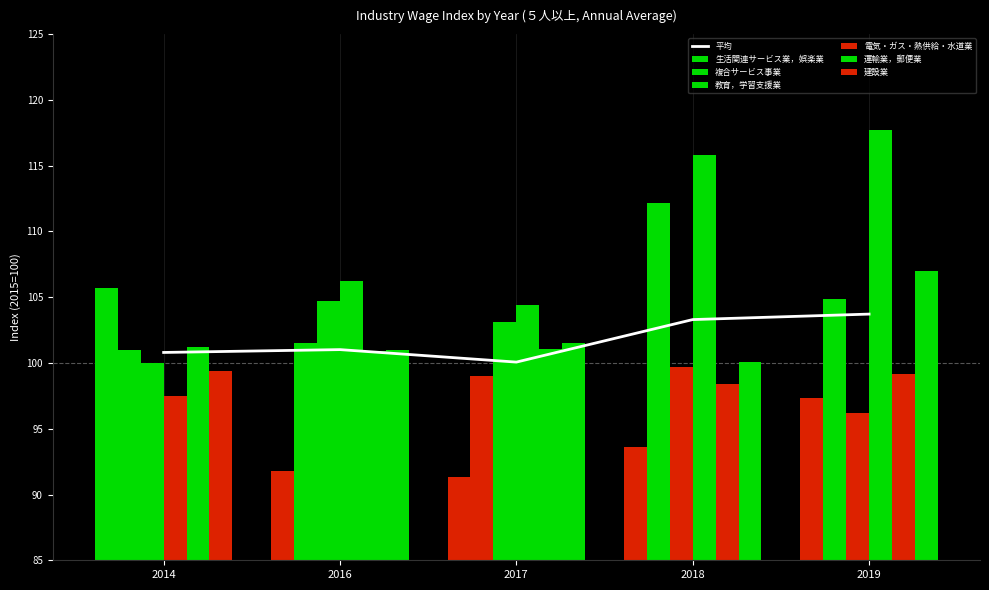

What is the value of the 教育，学習支援業 bar at the 4th from the left?

99.7